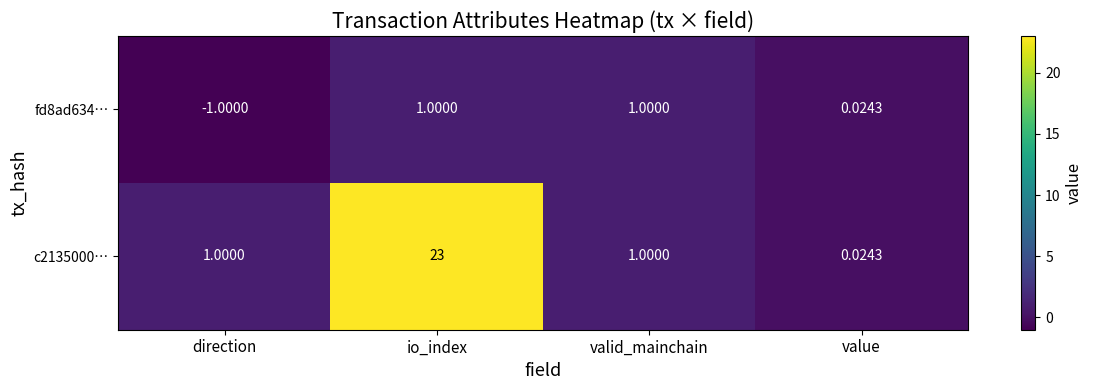

Which category has the highest value across all series?

io_index